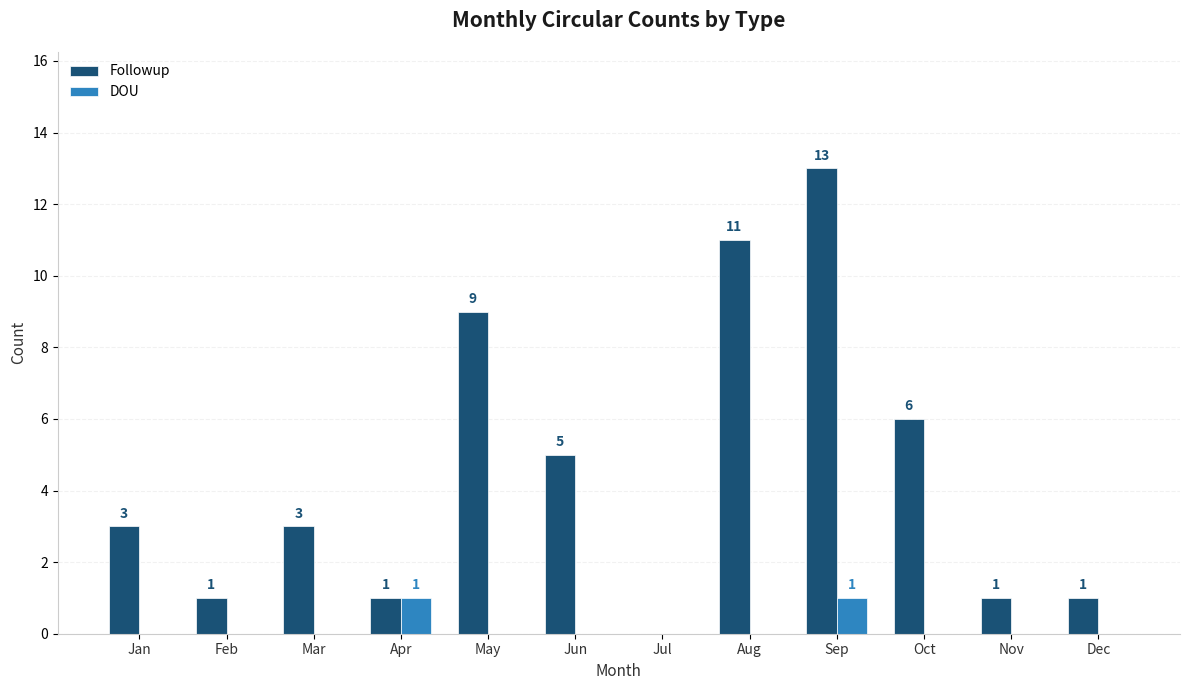

How many groups of bars are there?

12